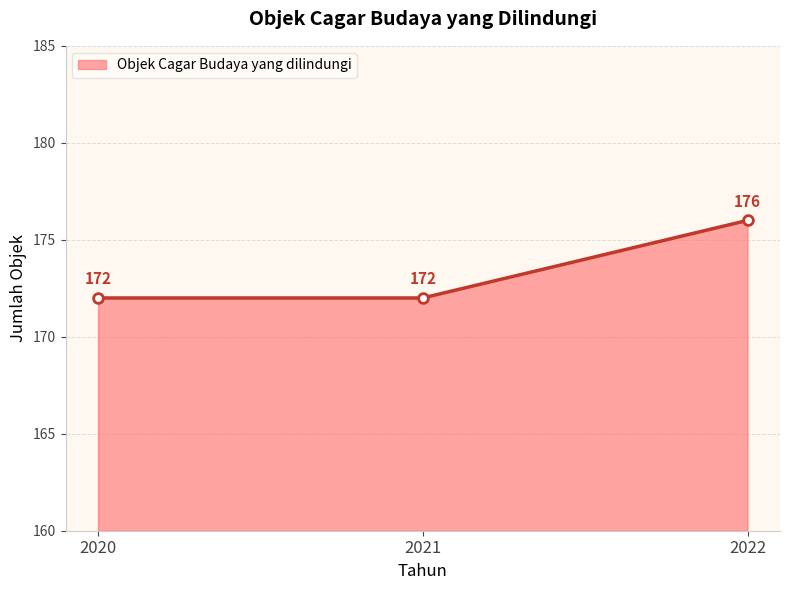

How many lines are shown in the chart?

1